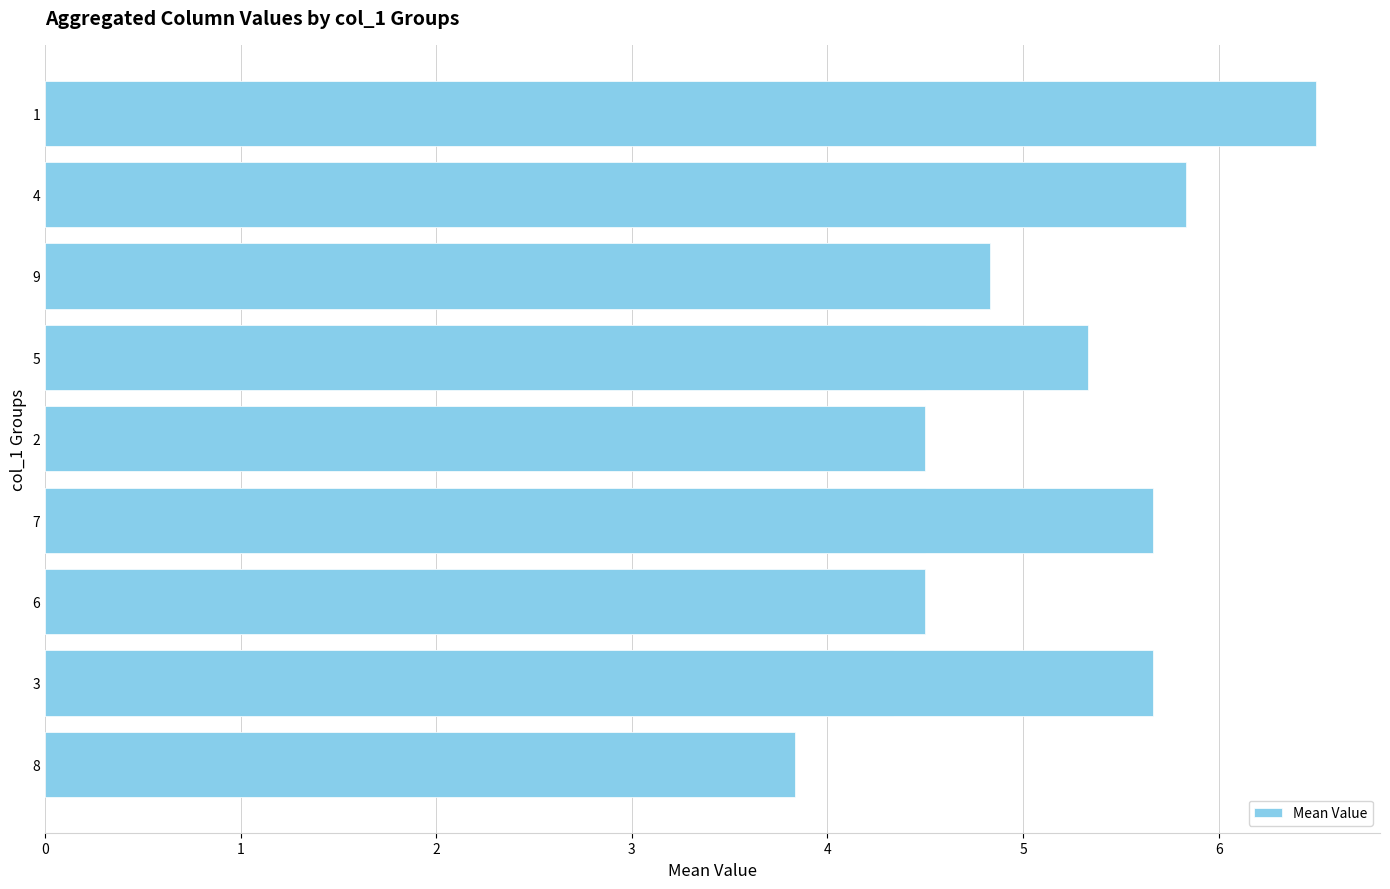

What is the minimum value shown in the chart?

3.8